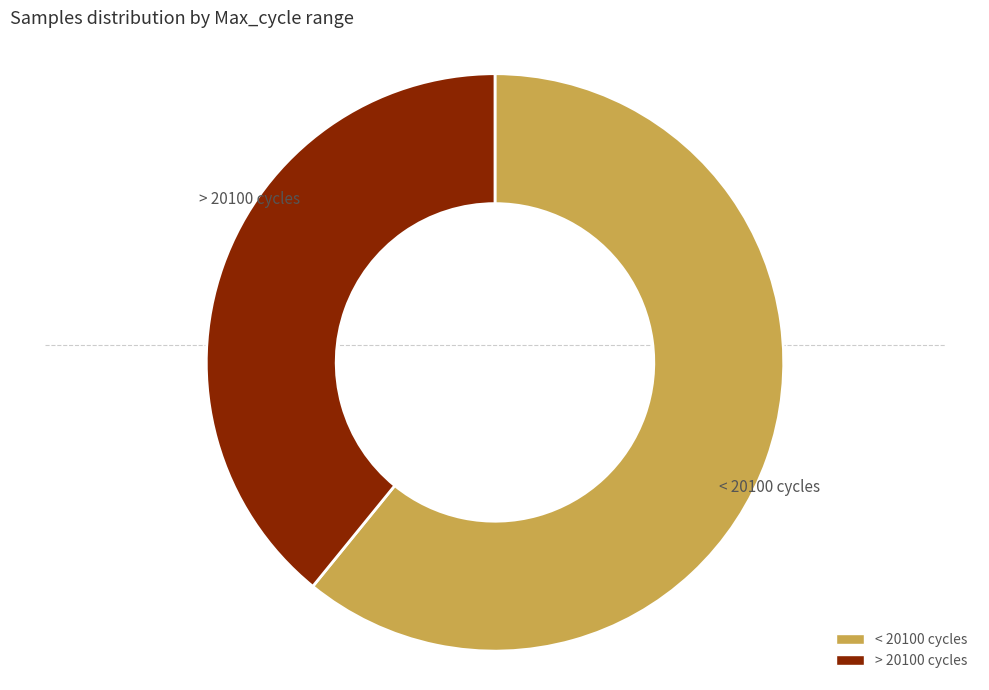

Is there any slice that represents more than half of the pie?

Yes